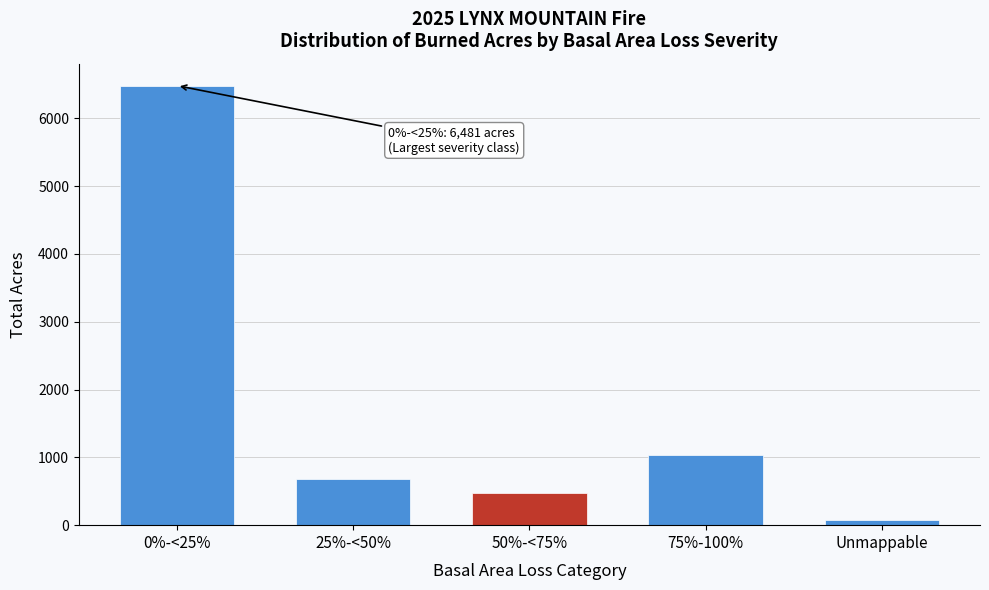

Reading left to right, transcribe all the data shown in this chart.

0%-<25%=6481.3	25%-<50%=684.5	50%-<75%=481.5	75%-100%=1032.4	Unmappable=82.3